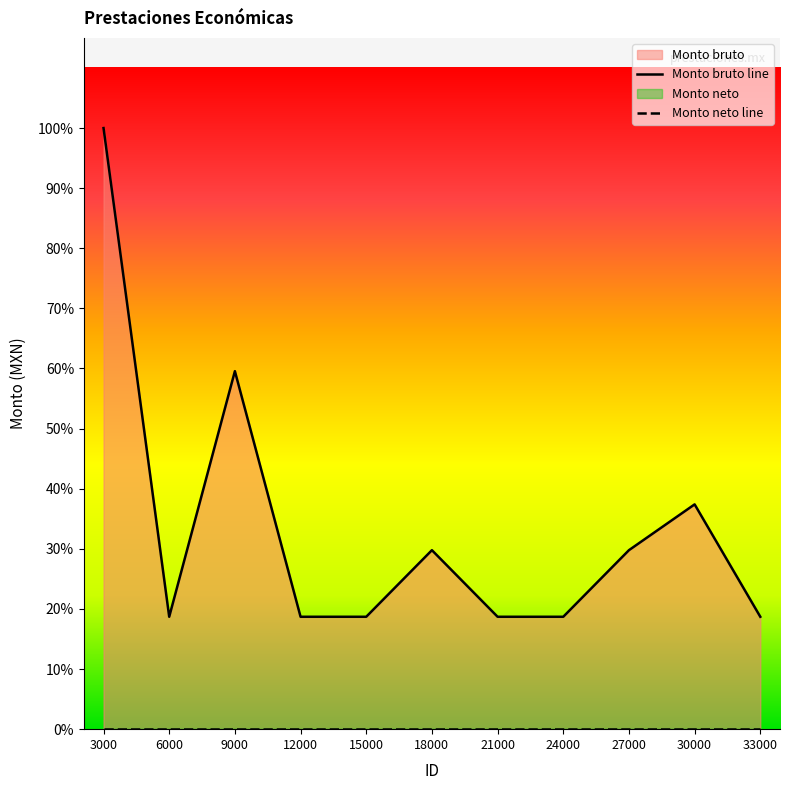

Rank the series by their maximum value, from lowest to highest.

Monto neto line, Monto bruto line